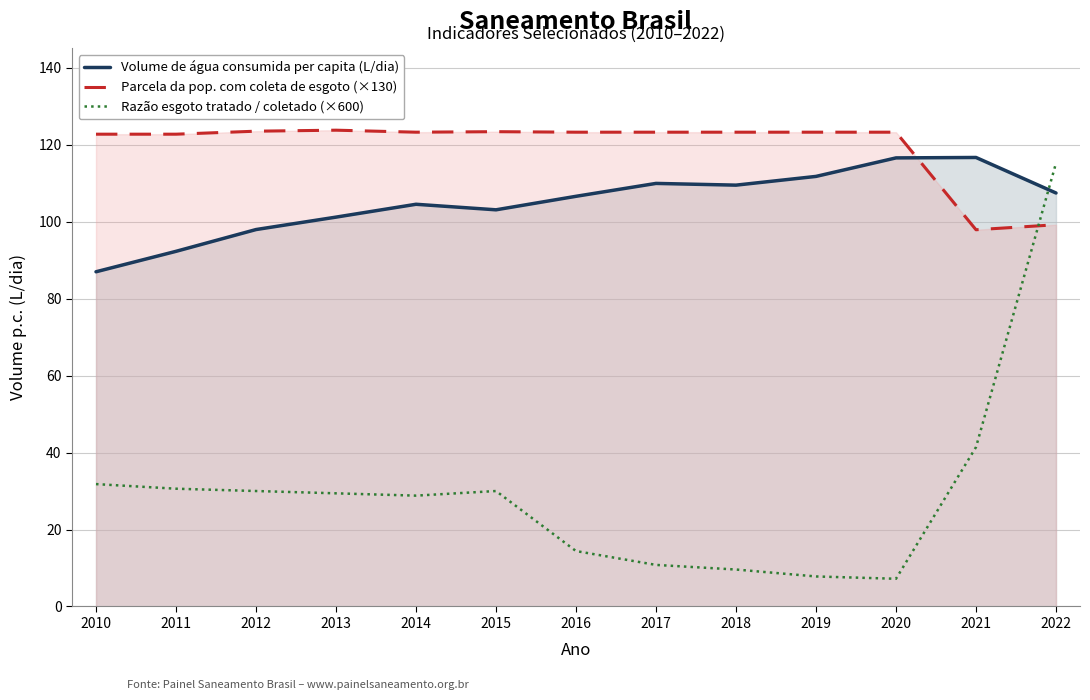

What is the value of the Razão esgoto tratado / coletado (×600) point at the 11th from the left?

7.2